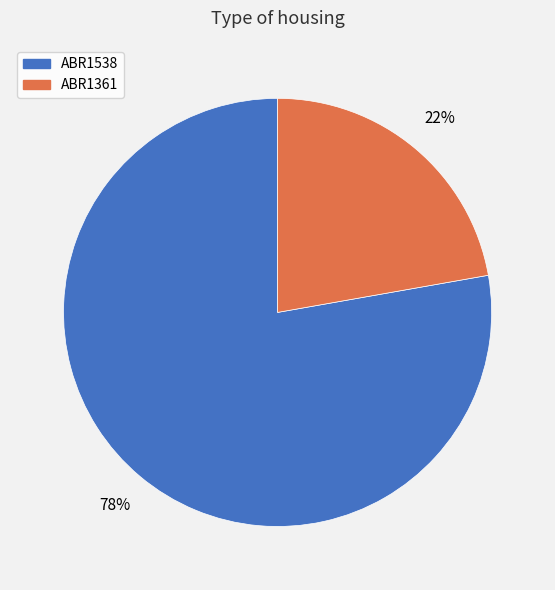

To the nearest percent, what is the difference between the largest and smallest slice percentages?

56%